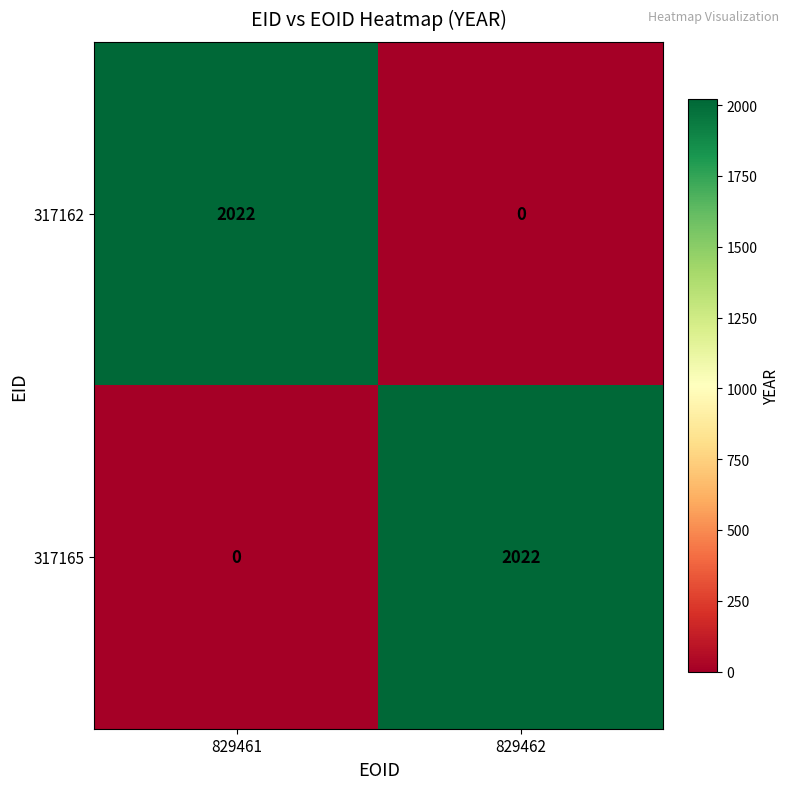

At 829461, list the series in order from smallest to largest.

317165, 317162